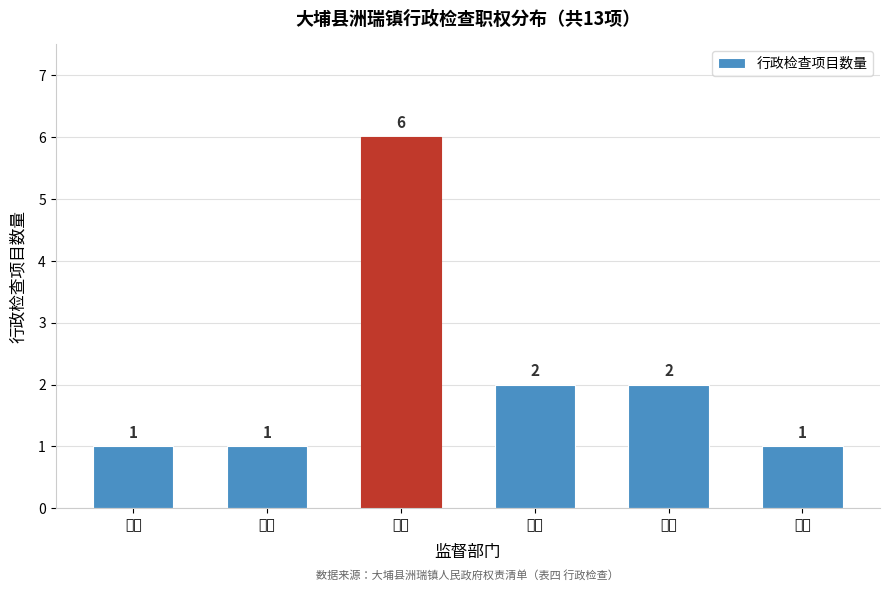

Reading right to left, extract all data points from this chart.

安监=1	林业=2	国土=2	水务=6	卫计=1	消防=1